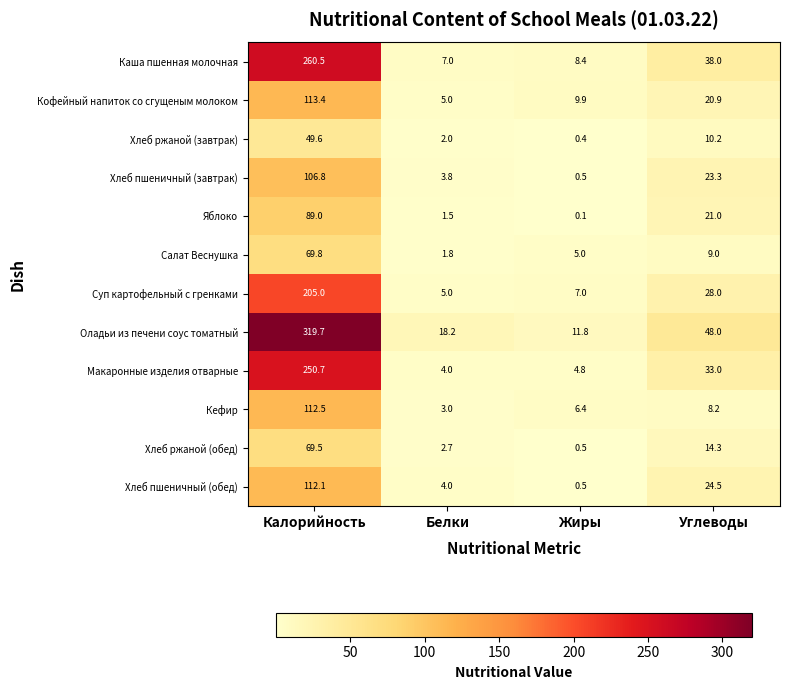

Between Калорийность and Жиры, which series saw the biggest shift?

Оладьи из печени соус томатный